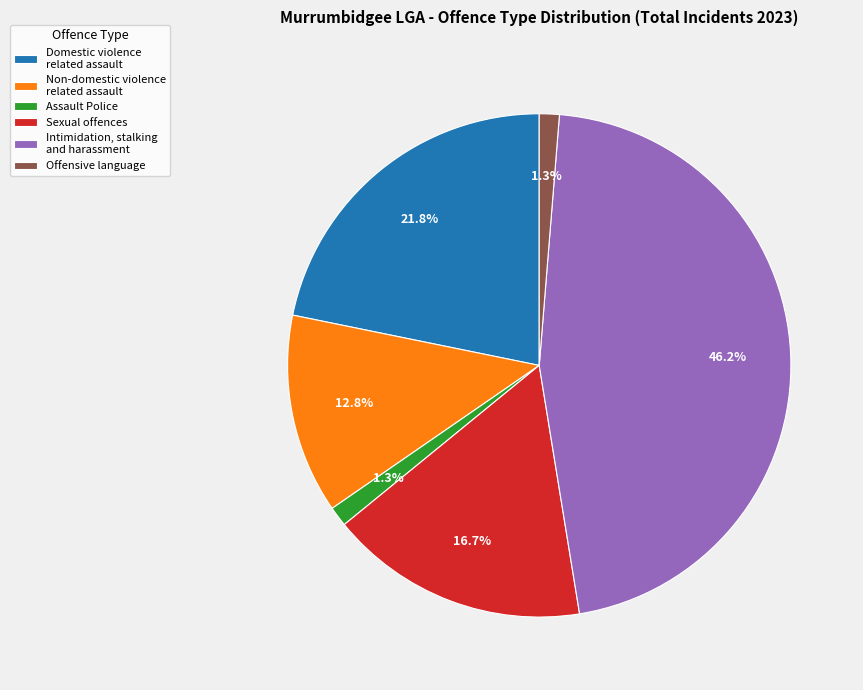

What portion of the pie excludes Sexual offences?

83.3%